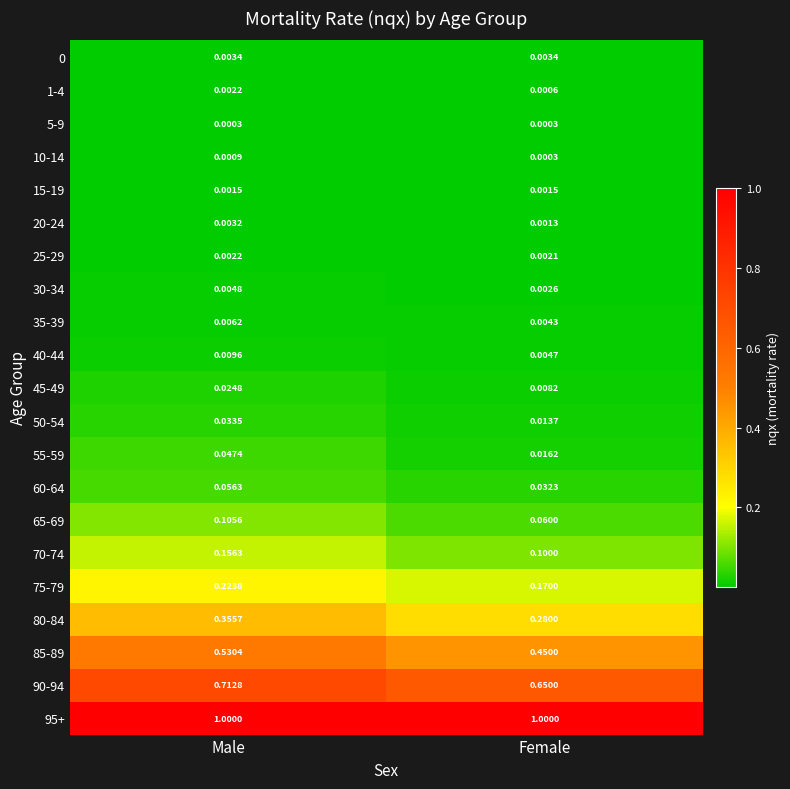

At which label is 40-44 closest to 0?

Female